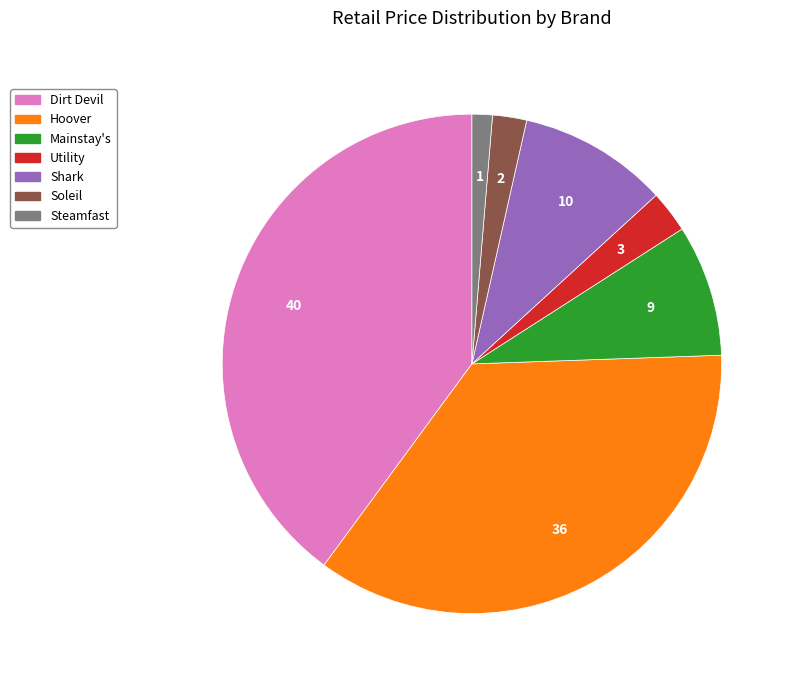

Does any single category account for the majority?

No